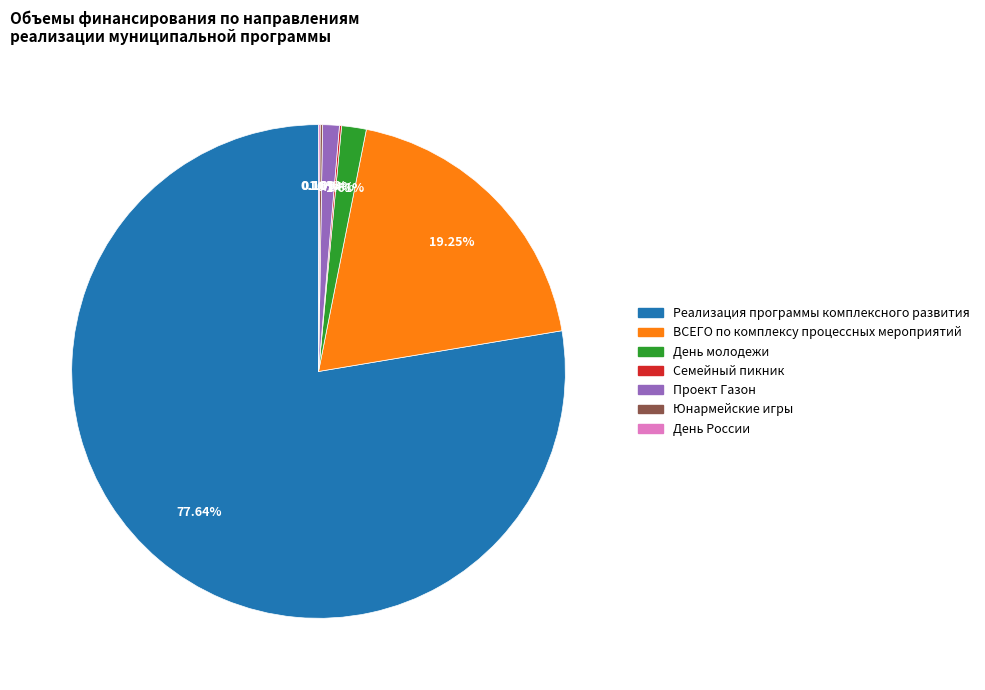

To the nearest percent, what percentage of the pie is Реализация программы комплексного развития?

78%